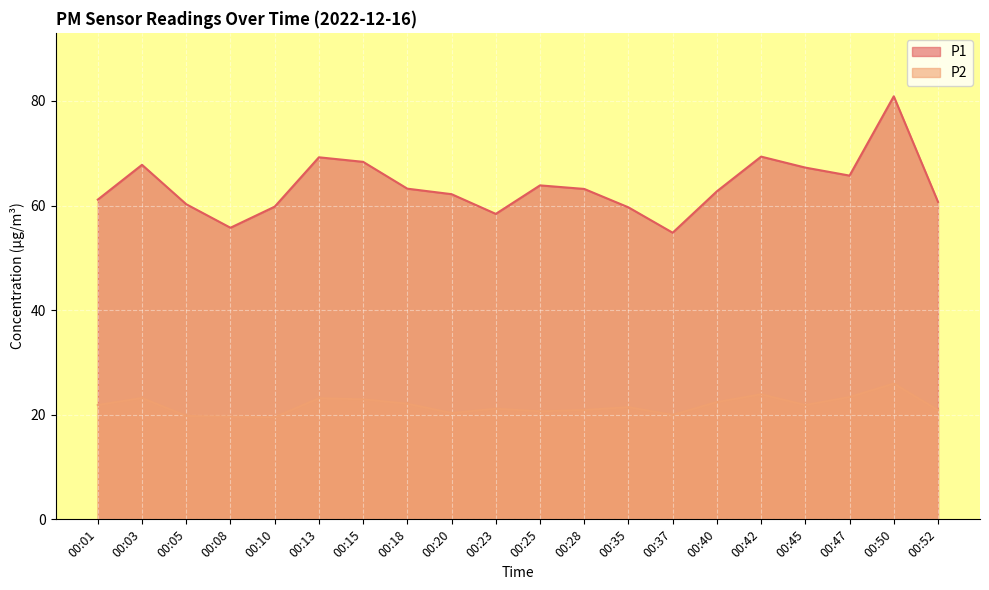

In P2, how many points are lower than both neighbors (excluding endpoints)?

5